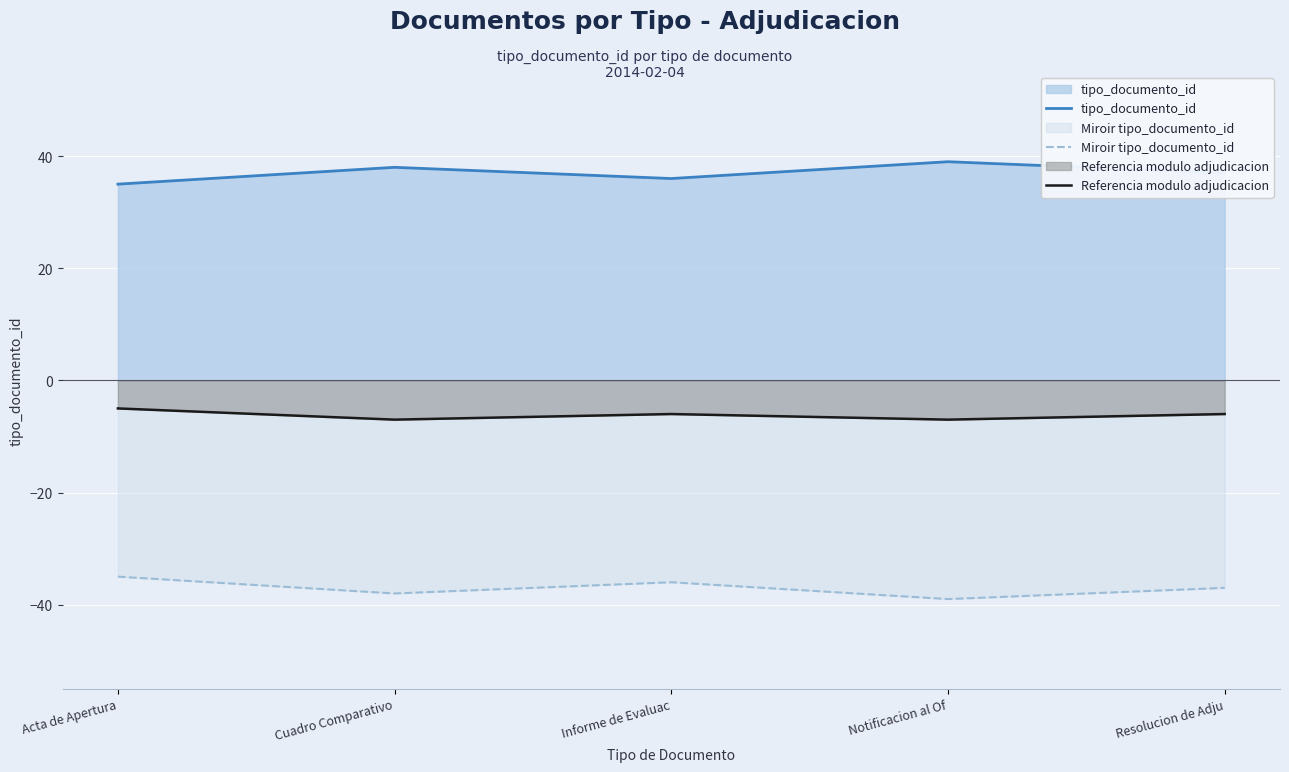

Where is the first local maximum for tipo_documento_id?

Cuadro Comparativo